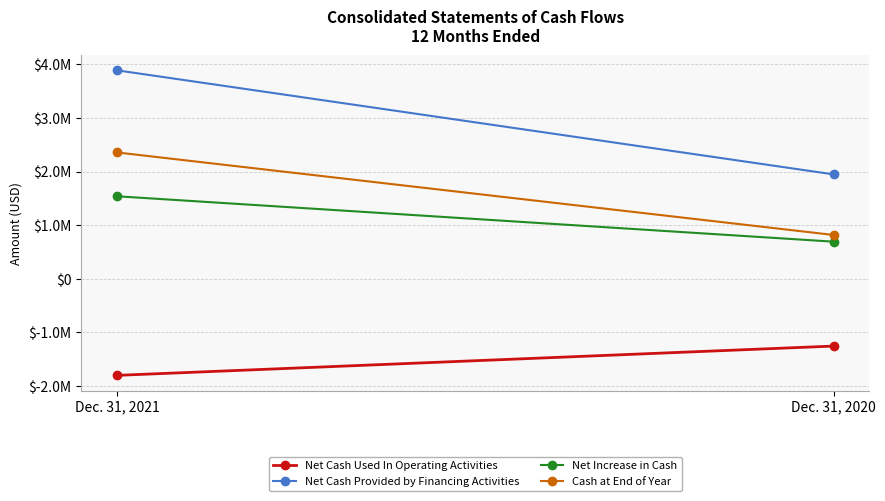

What is the minimum value for Net Cash Provided by Financing Activities?

1946595